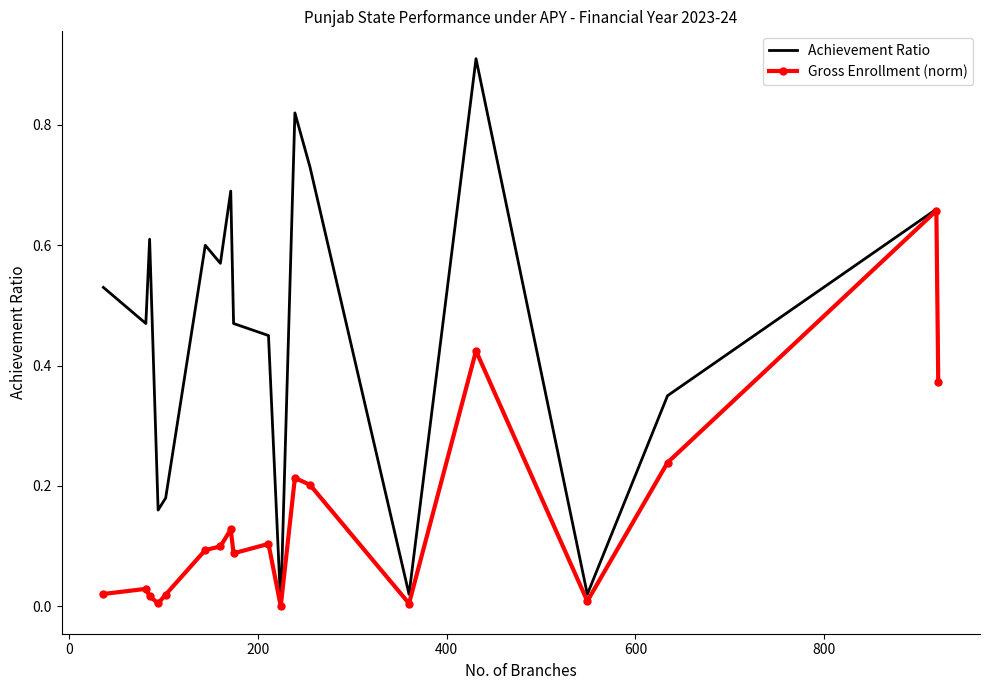

Which series has the largest range (max minus min)?

Achievement Ratio